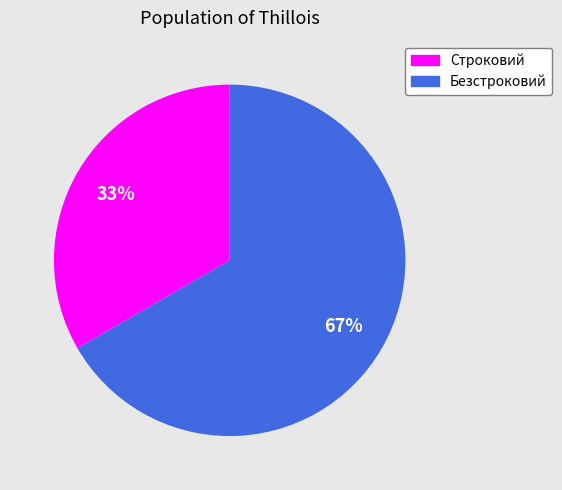

Is Строковий the majority of the pie?

No